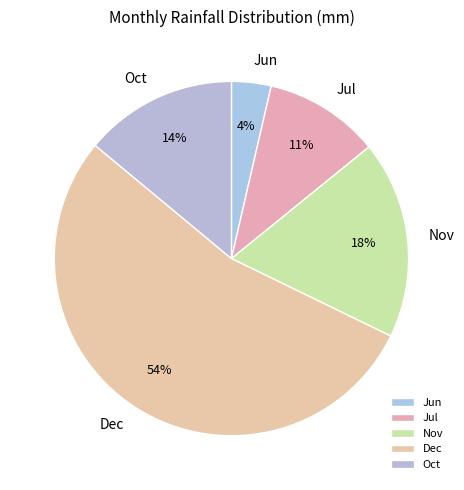

How many slices are in this pie chart?

5